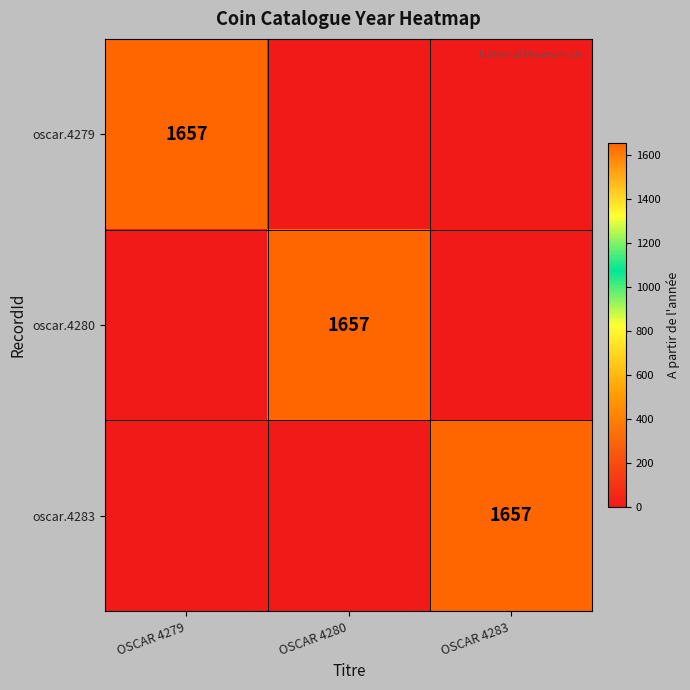

The oscar.4280 series shows 2866 at OSCAR 4280. True or false?

False